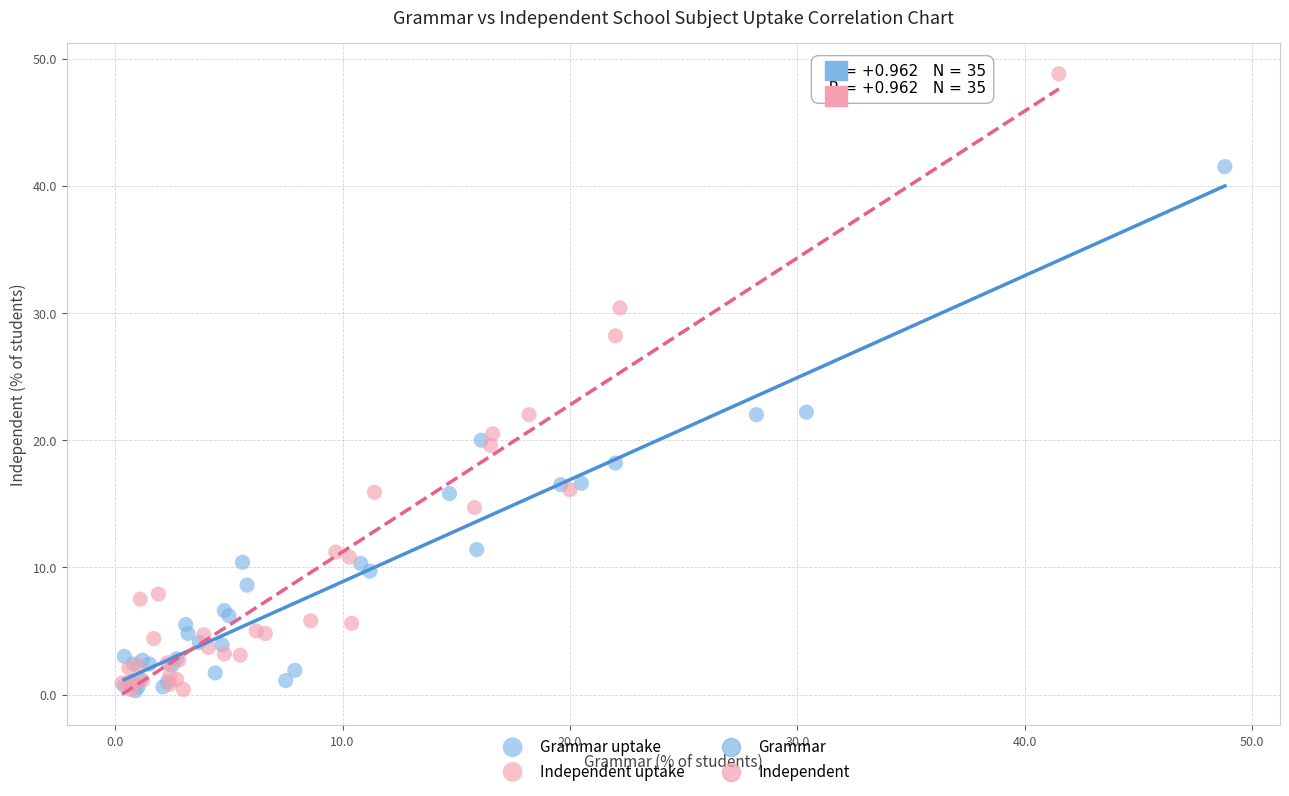

Which series has the largest Y range (max minus min)?

Independent uptake